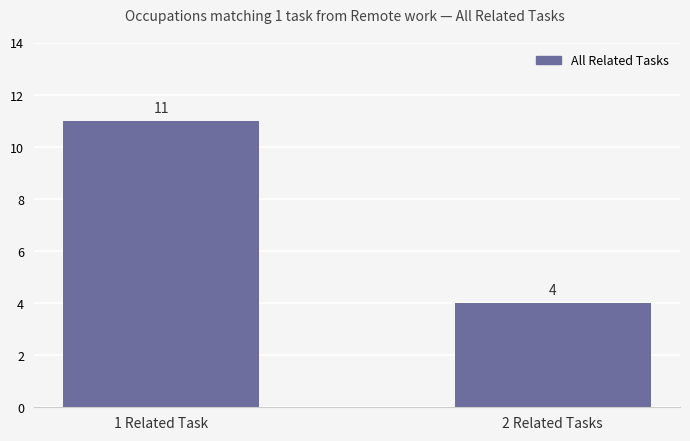

Reading left to right, transcribe all the data shown in this chart.

1 Related Task=11	2 Related Tasks=4